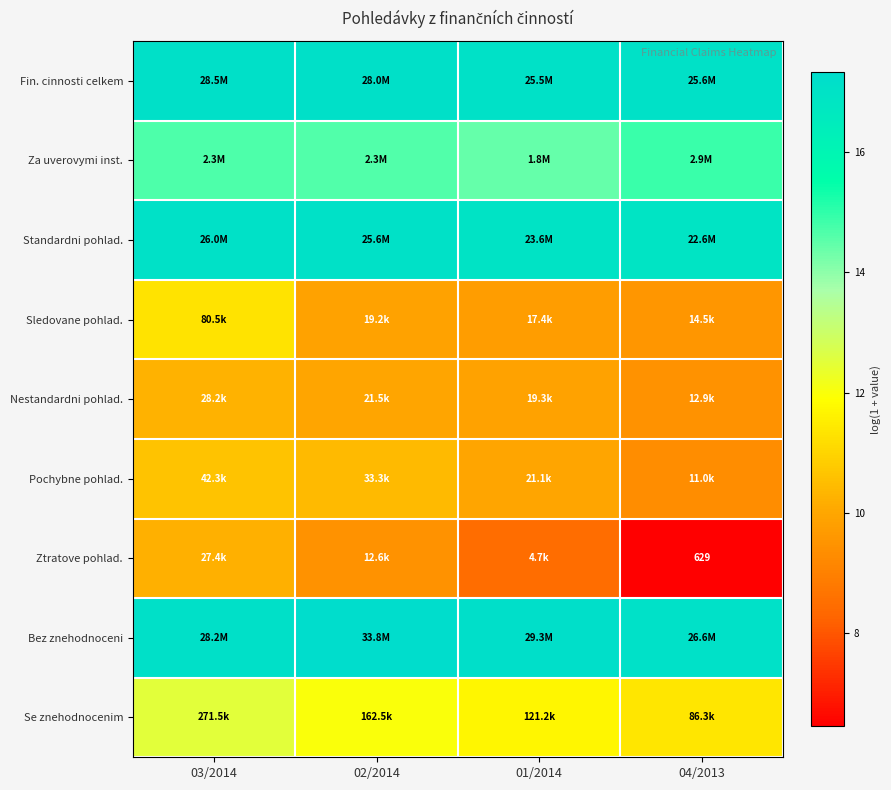

The Pochybne pohlad. series shows 18.4 at 03/2014. True or false?

False